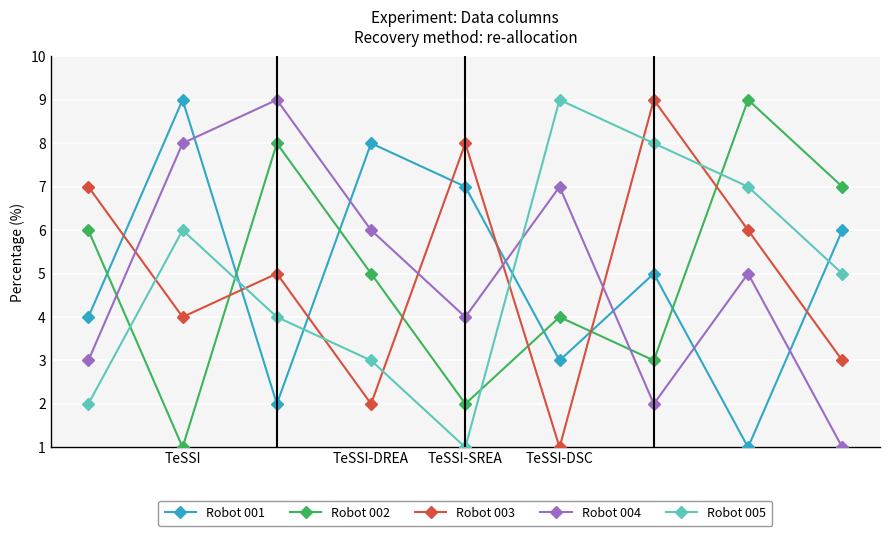

True or false: Robot 003 has more than 2 points higher than both neighbors.

True